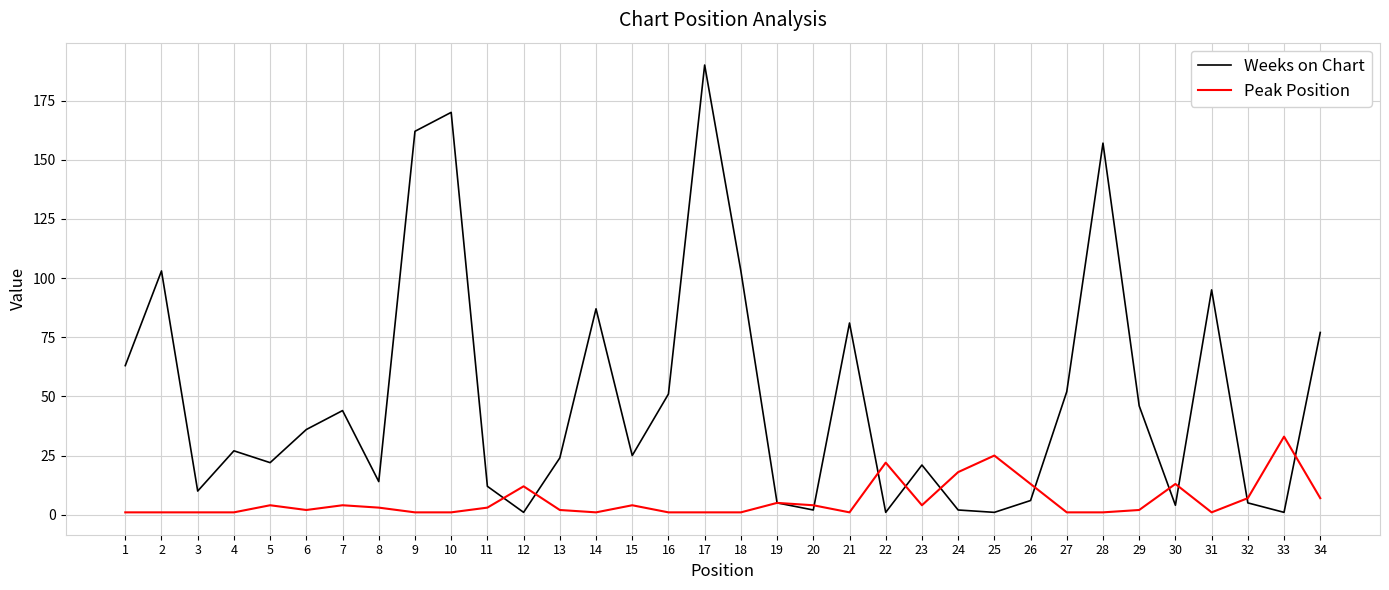

What are all the series names shown in the legend?

Weeks on Chart, Peak Position